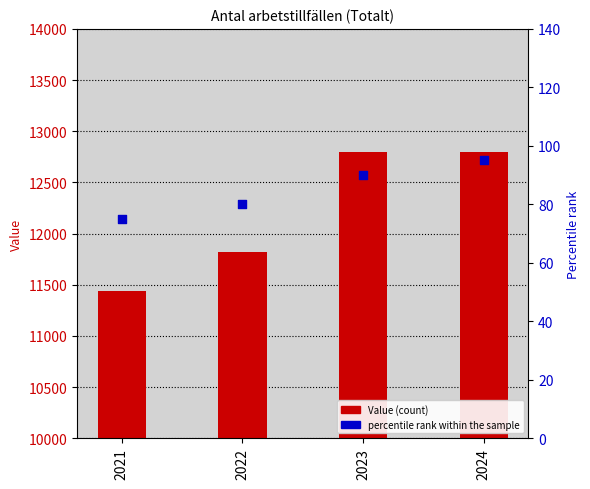

Which series reaches the maximum Y coordinate?

Value